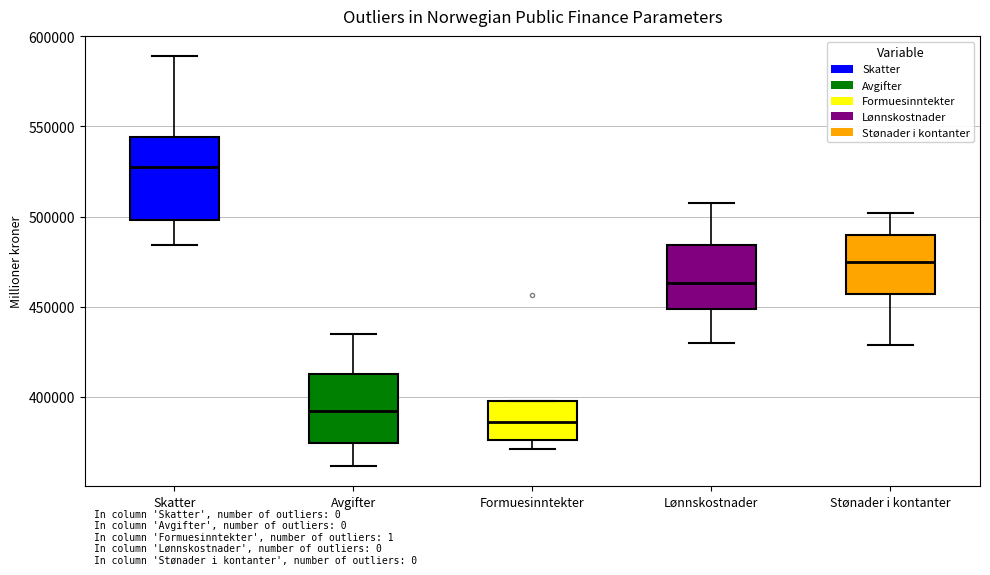

Which box is the tallest, from its lower edge to its upper edge?

Skatter